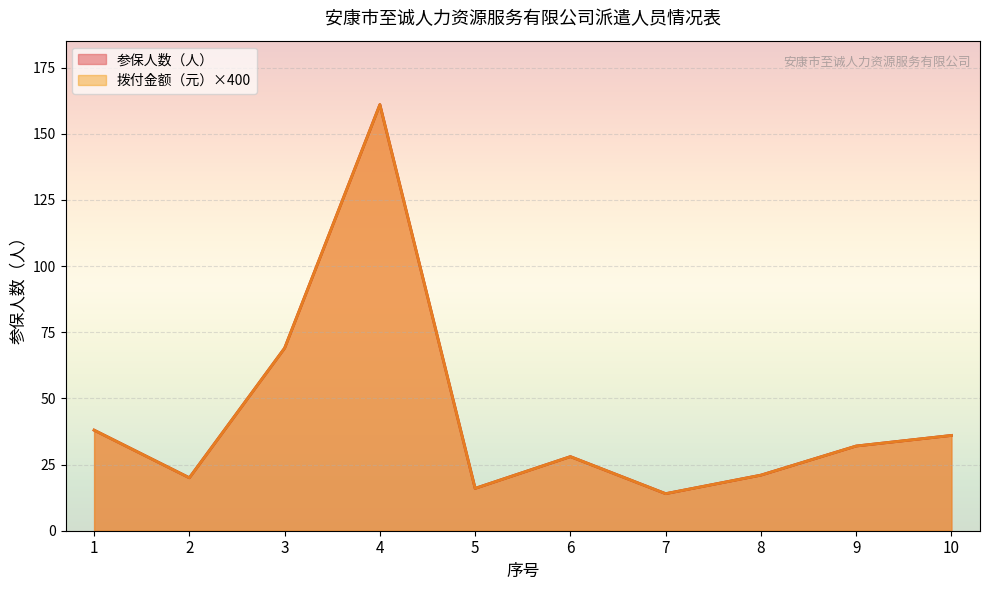

Where is 参保人数（人） nearest to the value 87?

3